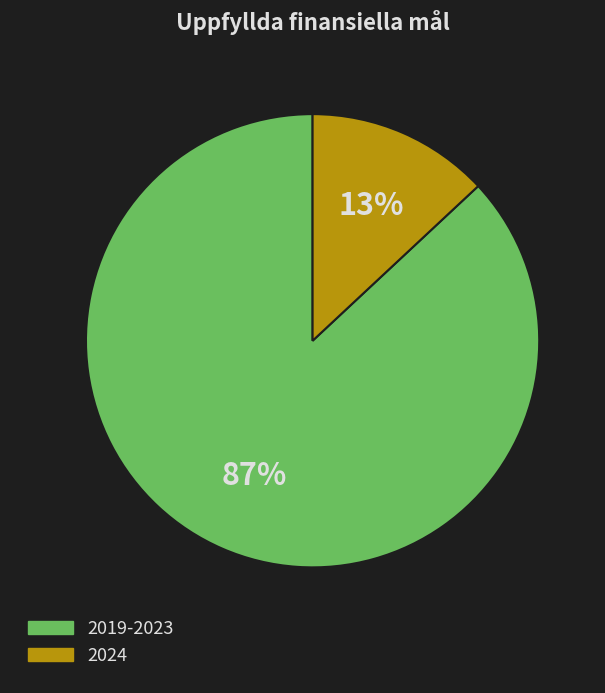

Is there any slice that represents more than half of the pie?

Yes